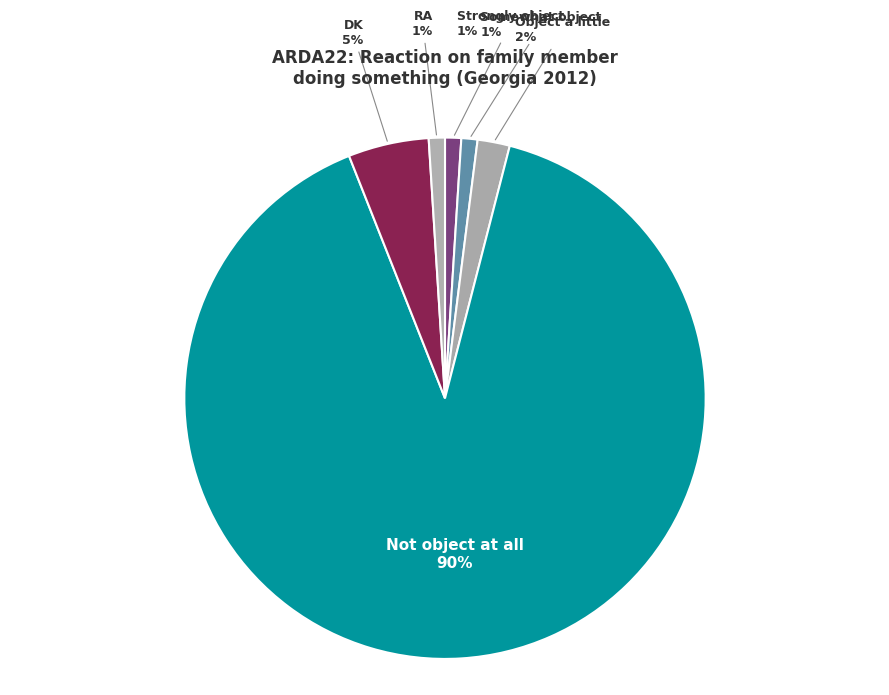

Which category has the biggest portion of the pie?

Not object at all